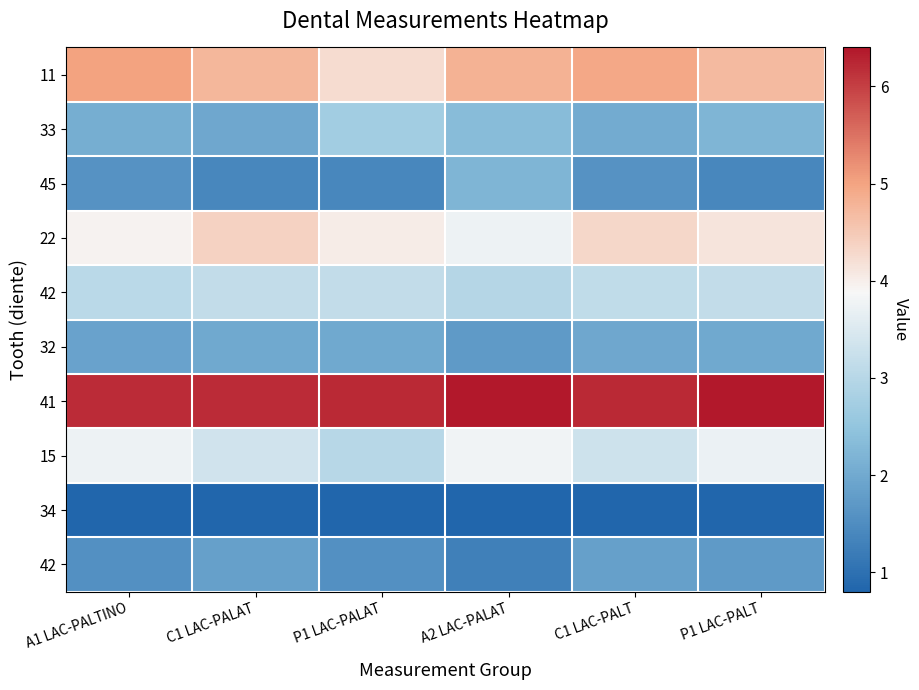

How many series are shown in this chart?

10